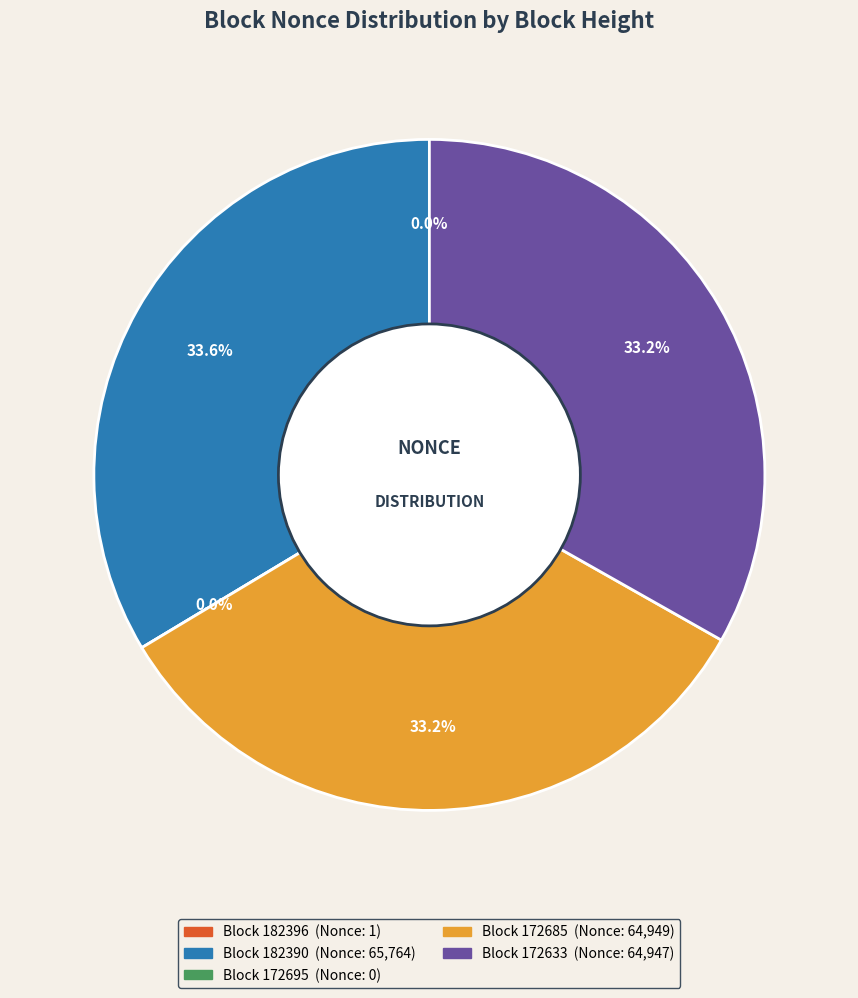

Is it true that 172633 is 33% of the pie?

True